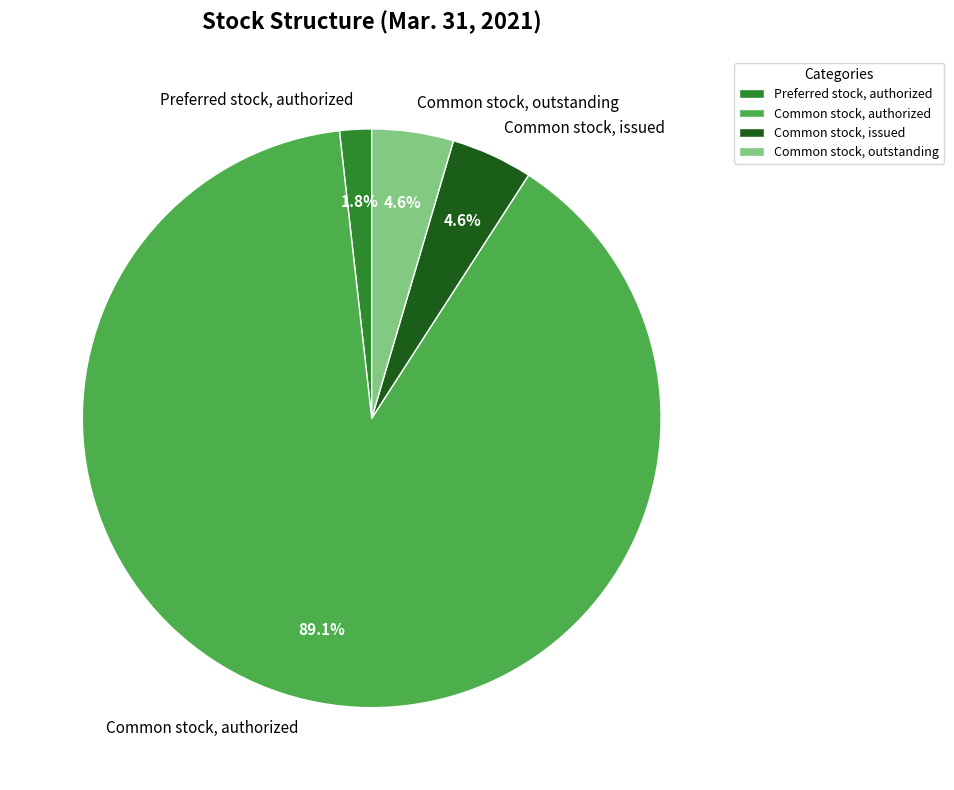

The Common stock, outstanding slice represents 18% of the pie. True or false?

False